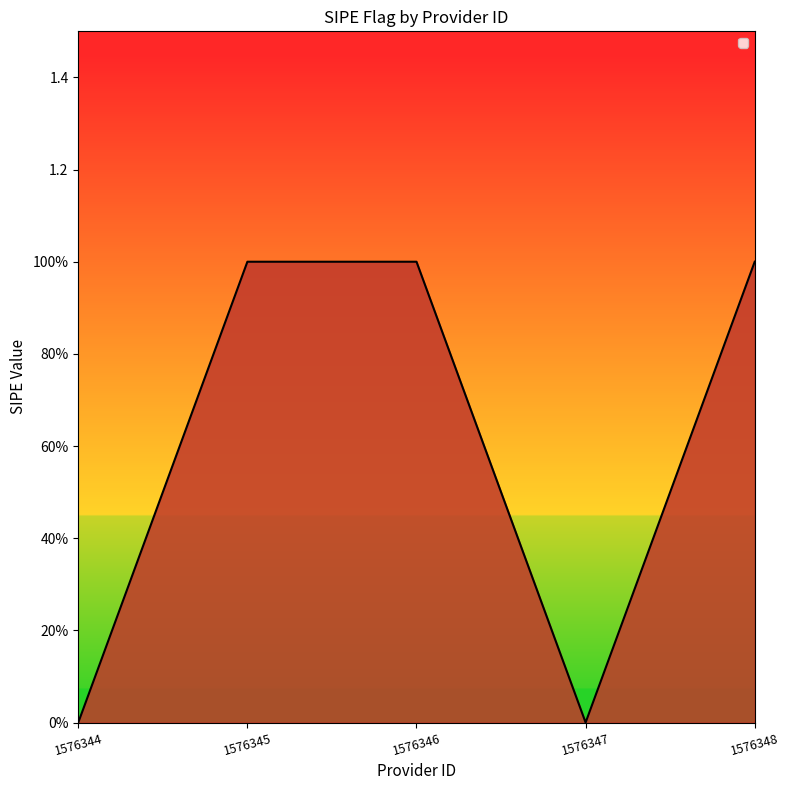

What is the difference between the maximum and minimum values?

1